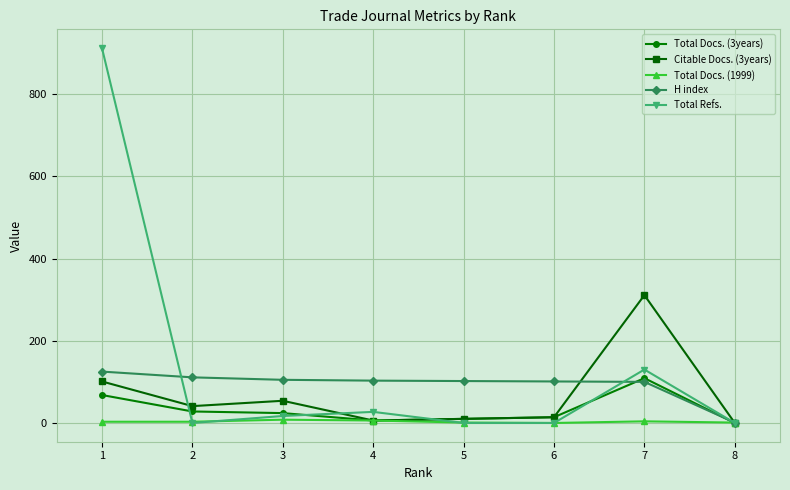

What is the greatest value displayed?

912